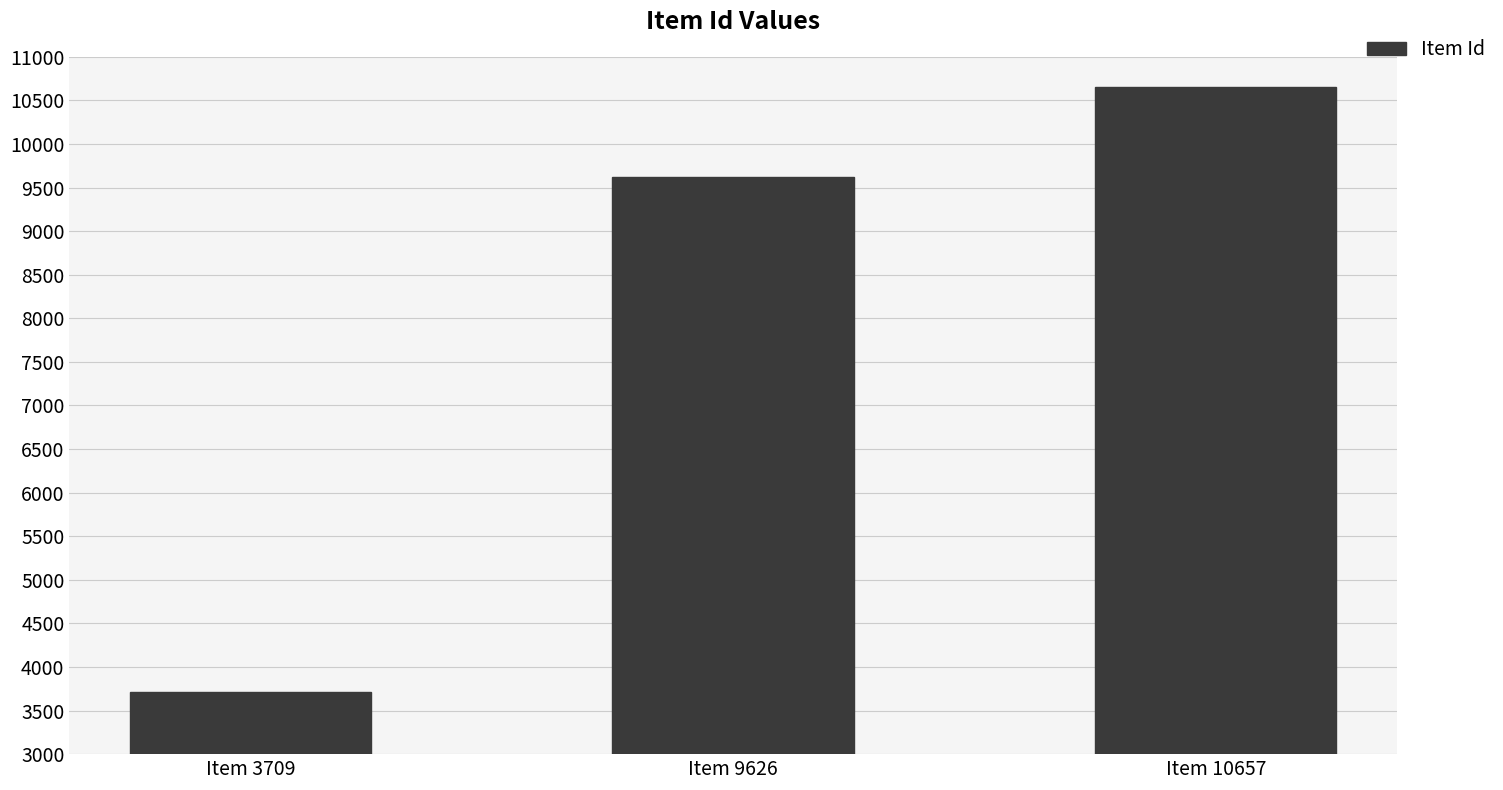

What is the sum of the values at Item 9626 and Item 10657?

20283